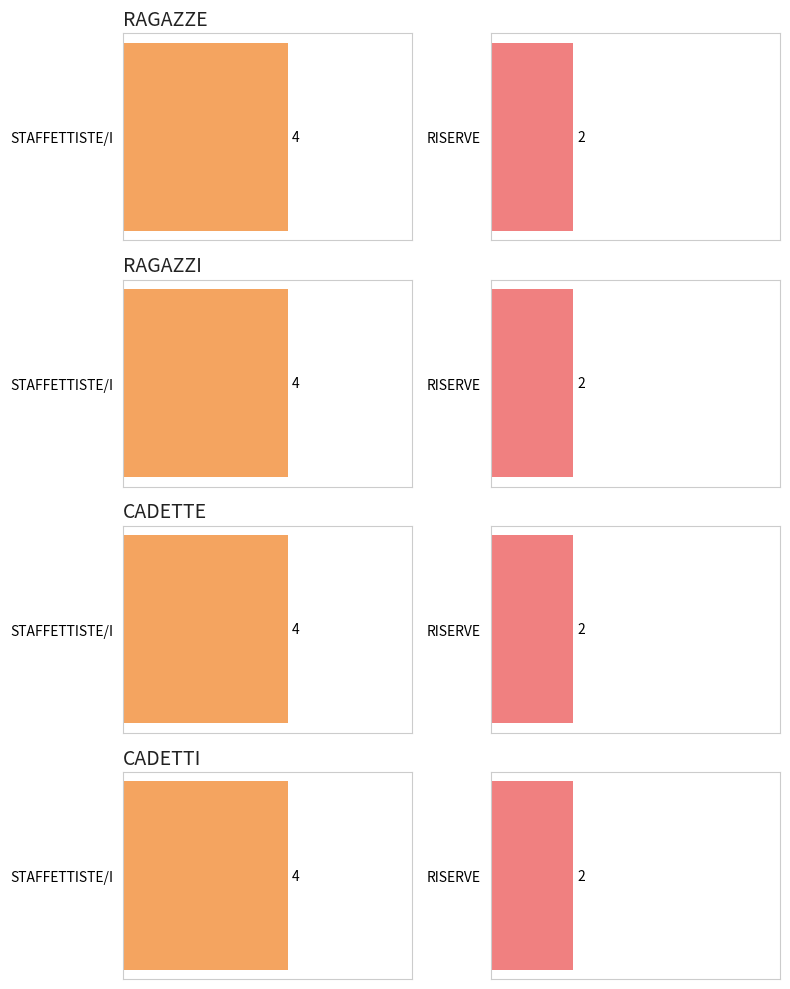

At how many categories does at least one series exceed 3?

4